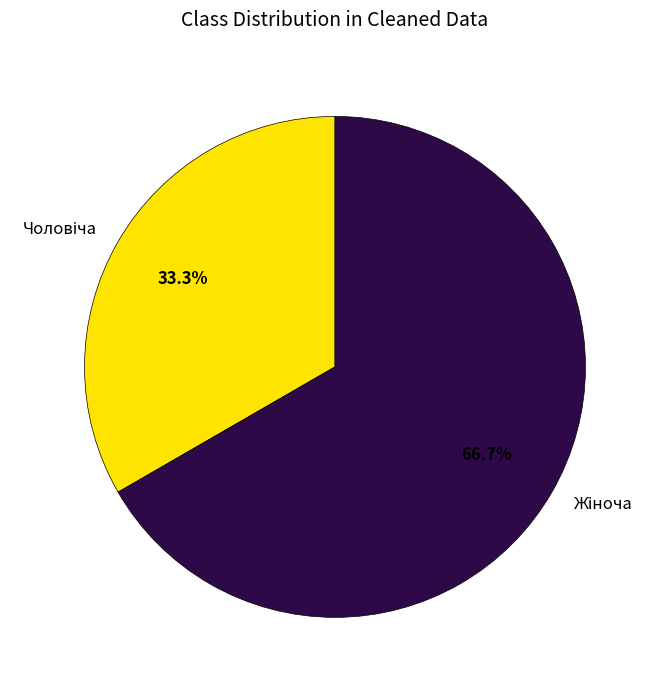

Does any single category account for the majority?

Yes